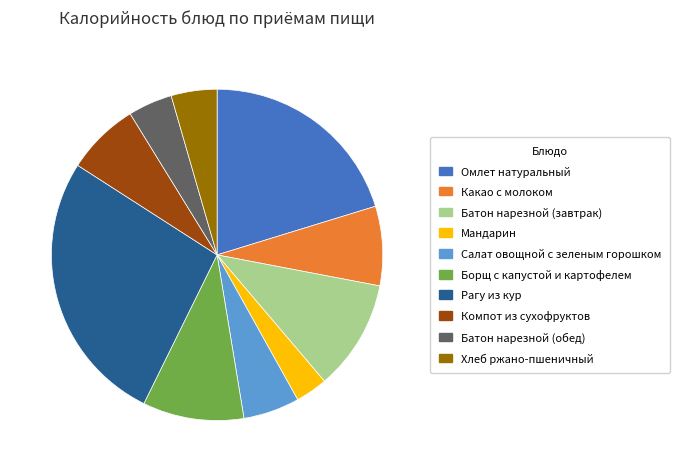

Does Какао с молоком account for over 50% of the chart?

No